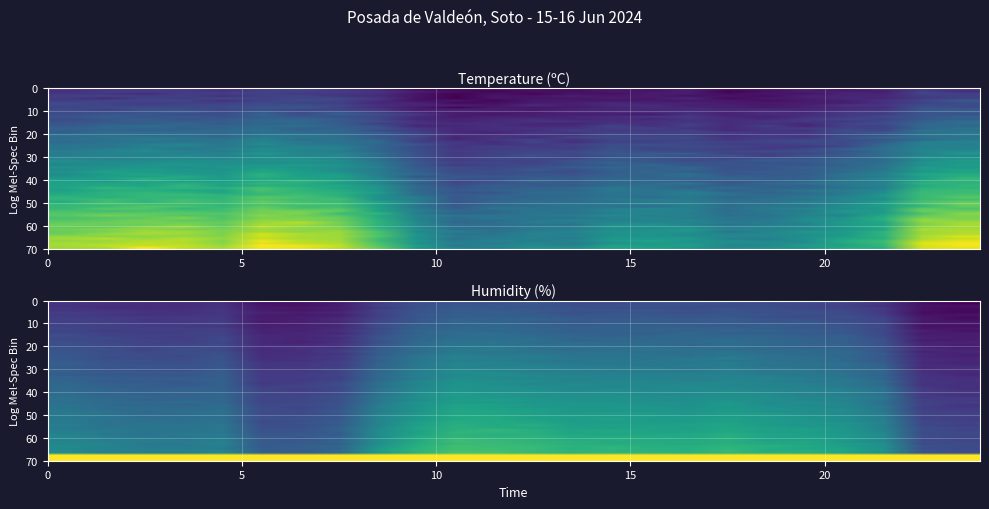

Is it true that Temperature equals 13.5 at 16:00?

False